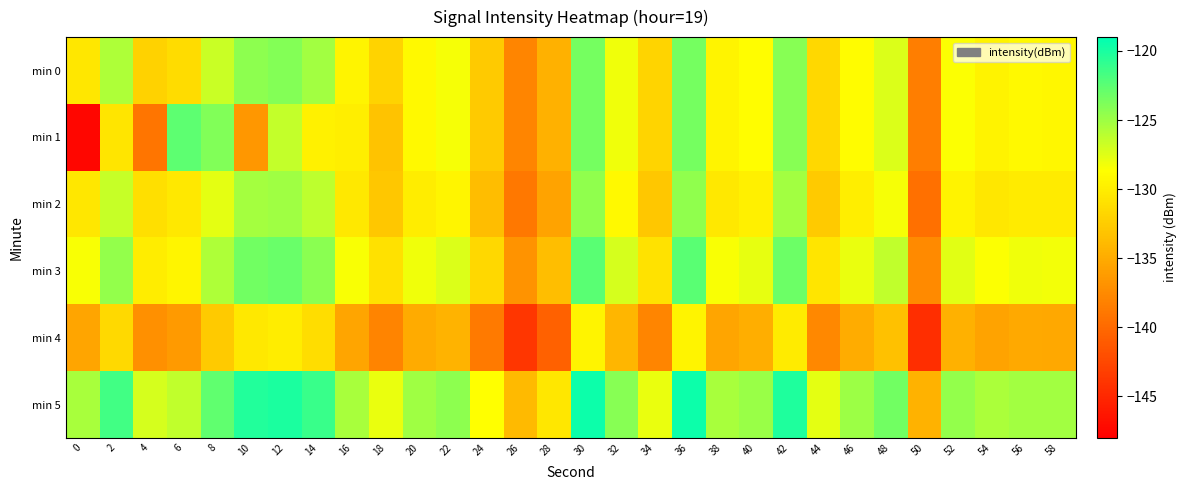

Count the number of data series in this chart.

6